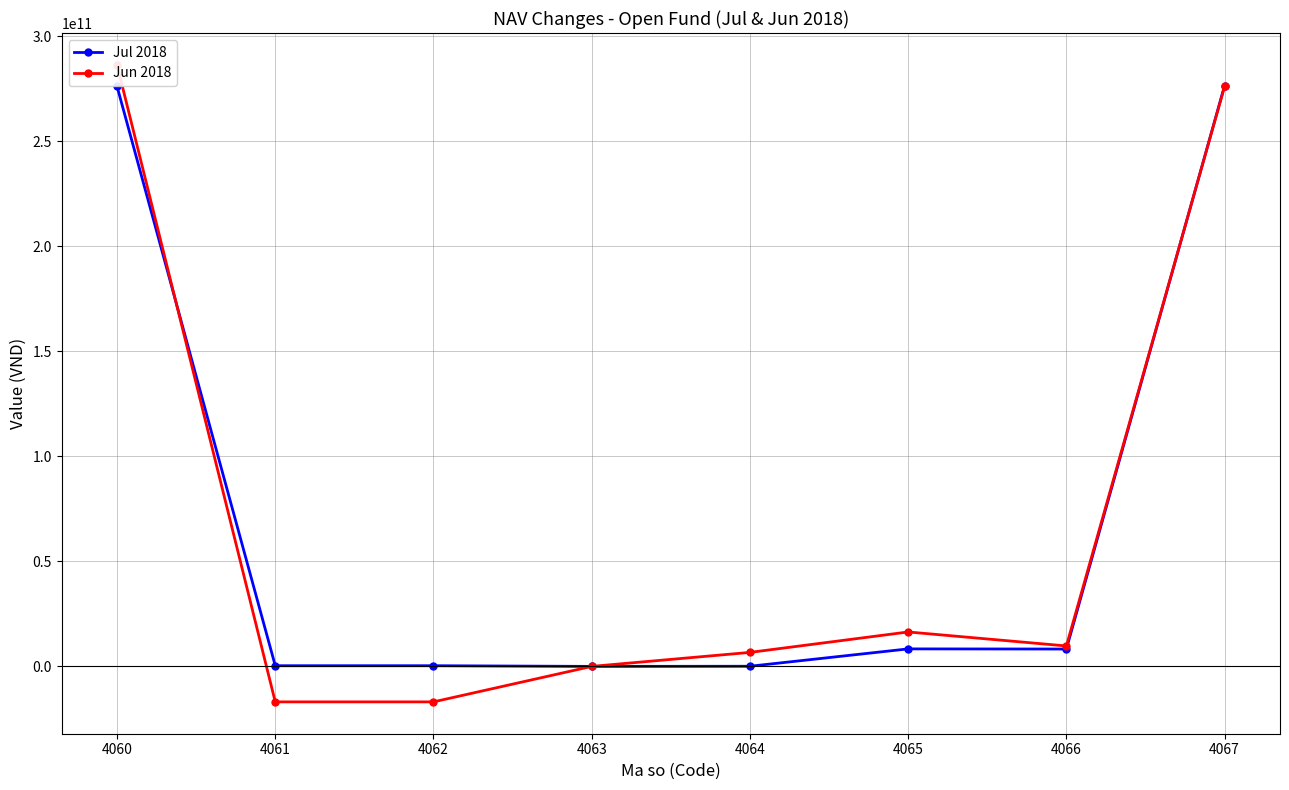

How many values in the Jul 2018 series are below 8265839030?

4